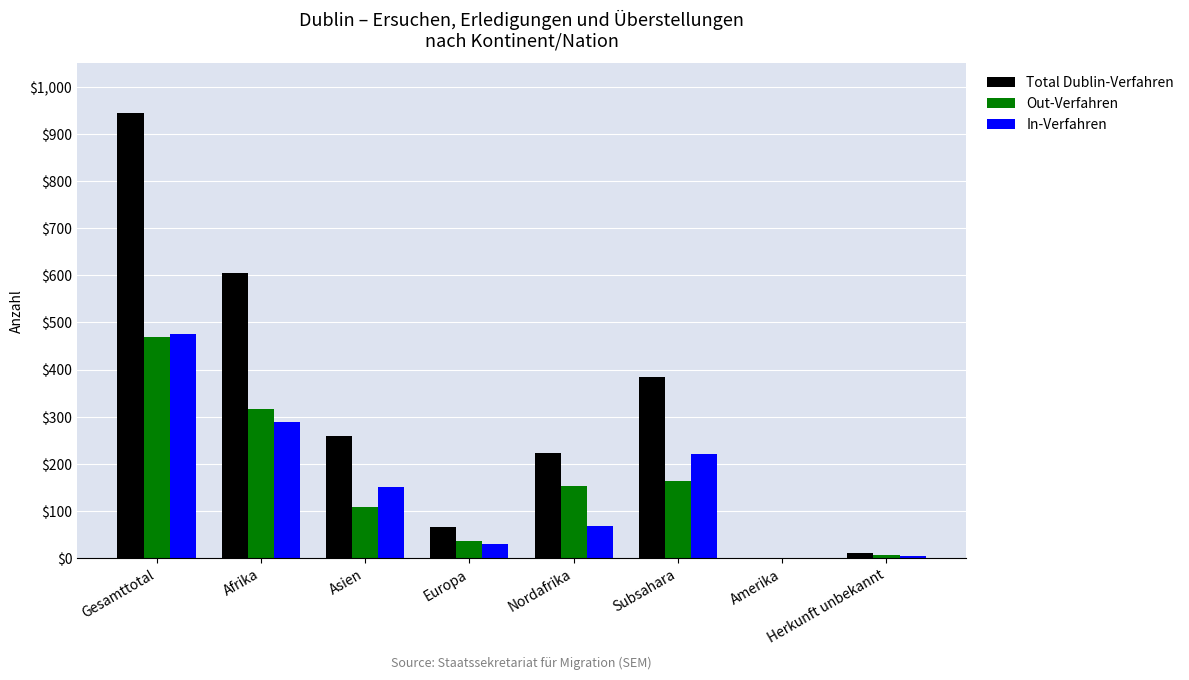

What is the spread (max minus min) of values at Europa?

36